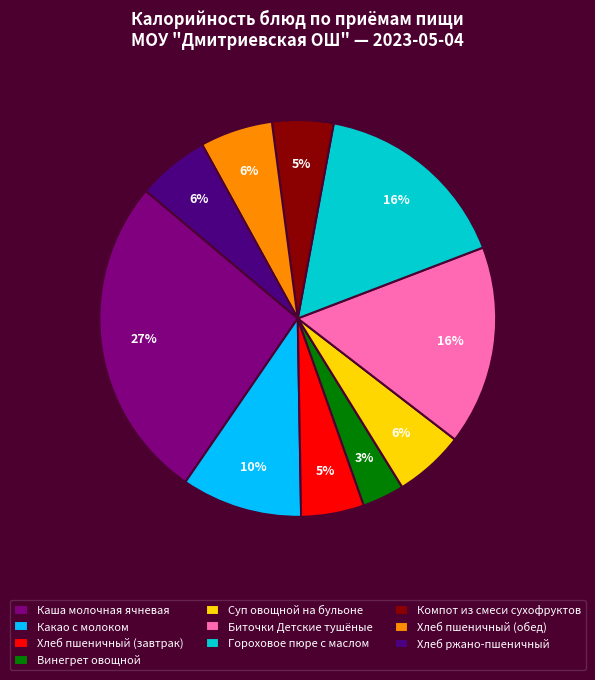

Which slice is the smallest?

Винегрет овощной